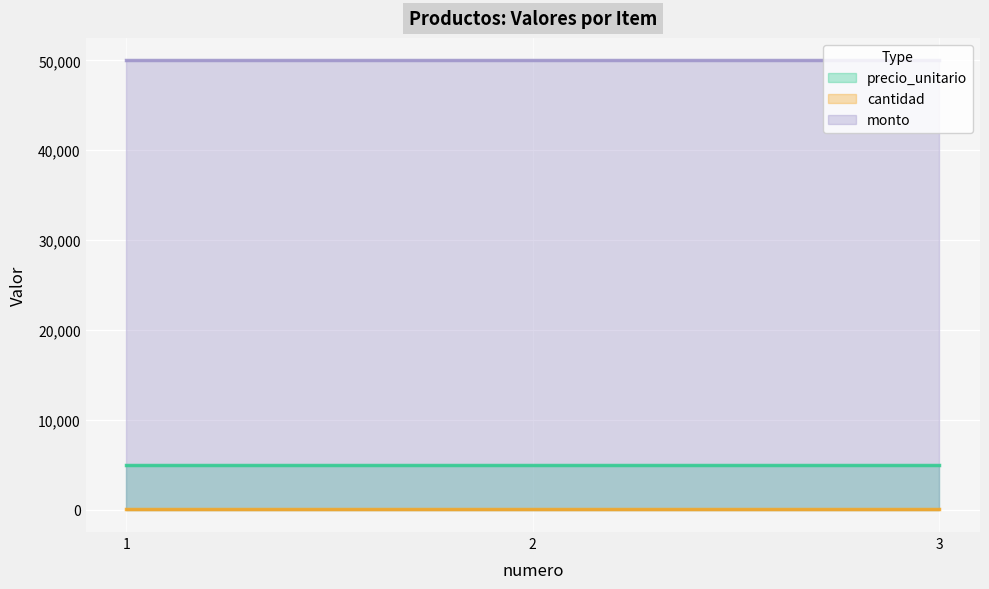

How many lines are shown in the chart?

3